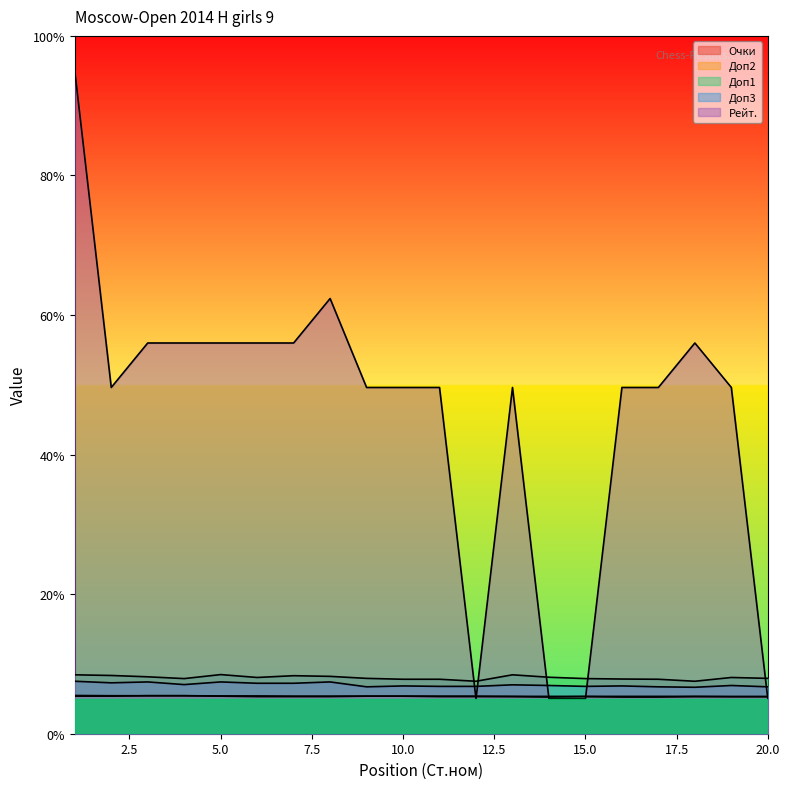

At which category is the sum across all series the highest?

1